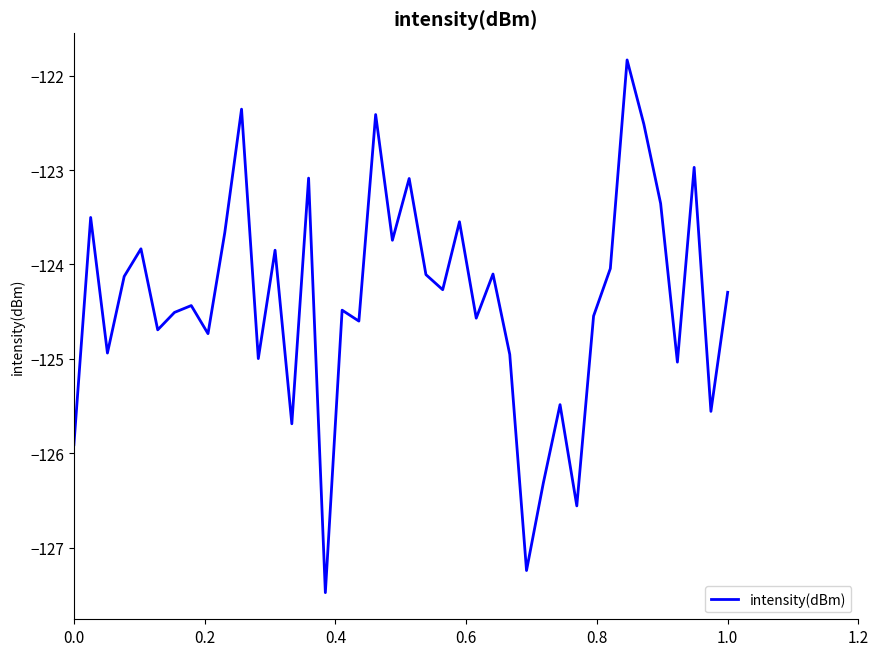

How many interior local valleys (lower than both neighbors) does the data have?

14